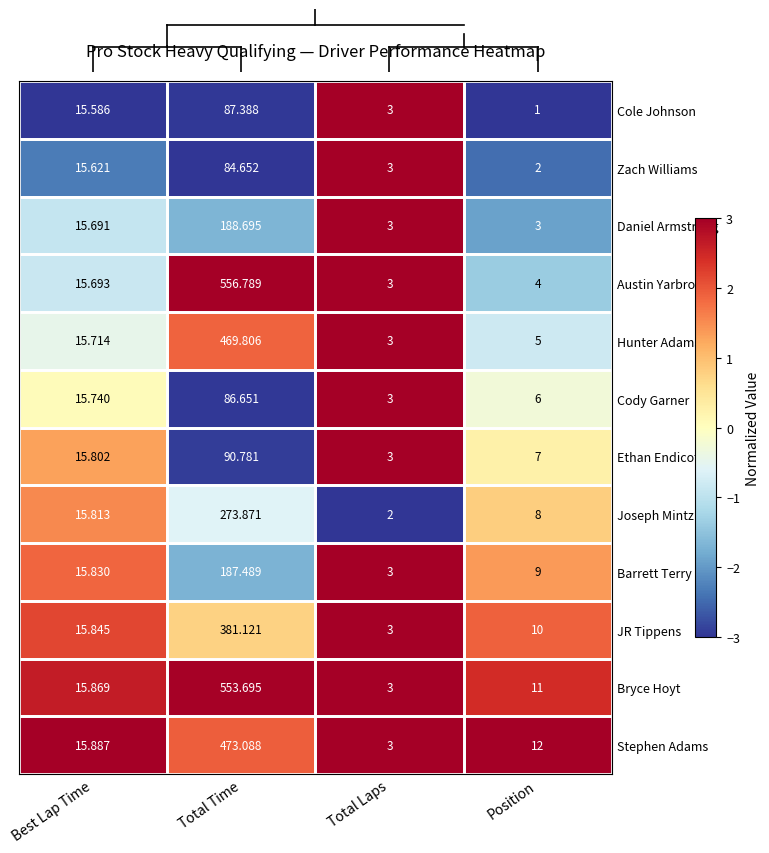

At which category is the sum across all series the highest?

Total Time